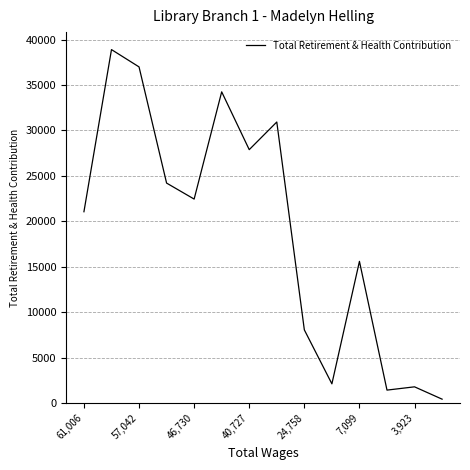

What is the difference between the maximum and minimum values?

38451